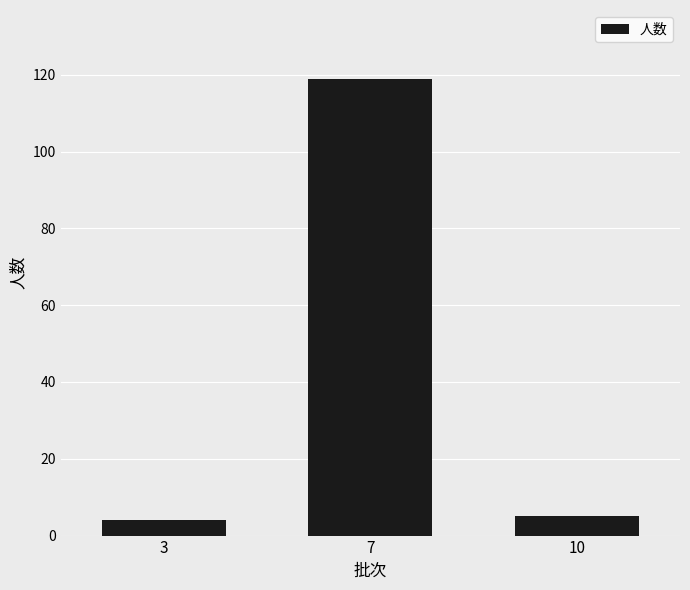

What is the difference between the maximum and minimum values?

115